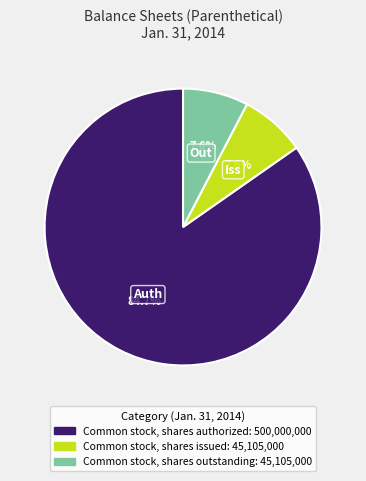

To the nearest percent, what portion does Common stock, shares authorized represent?

85%